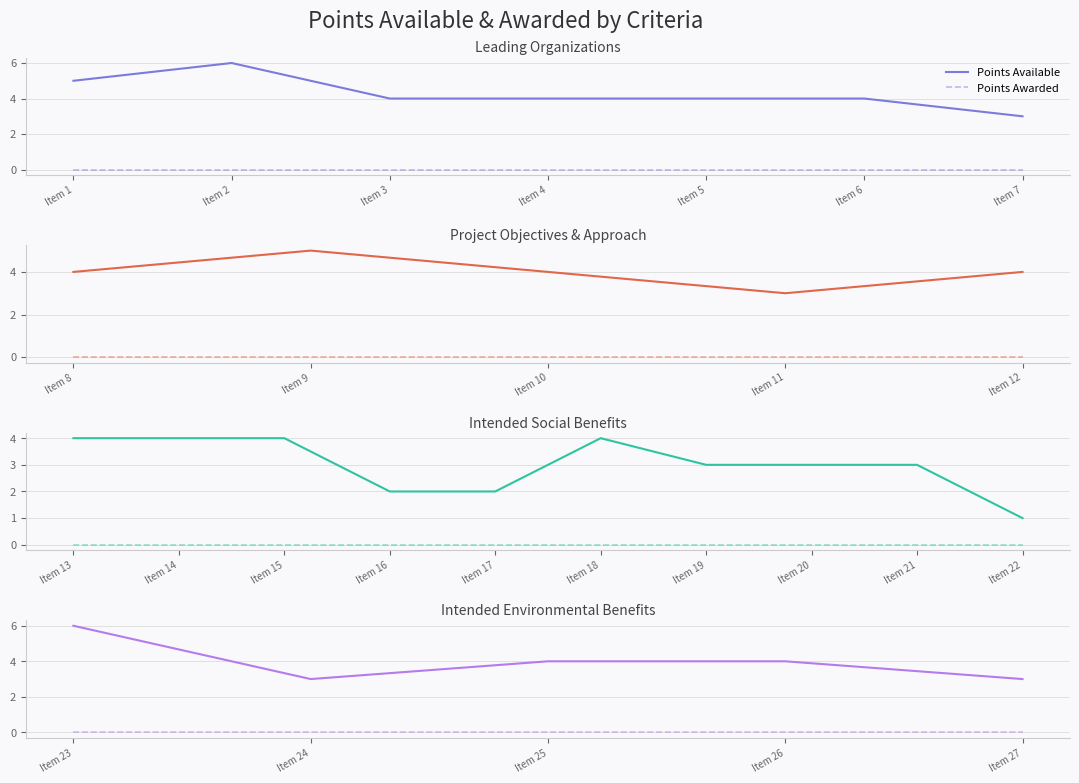

Is this an area chart (filled region under the line)?

No